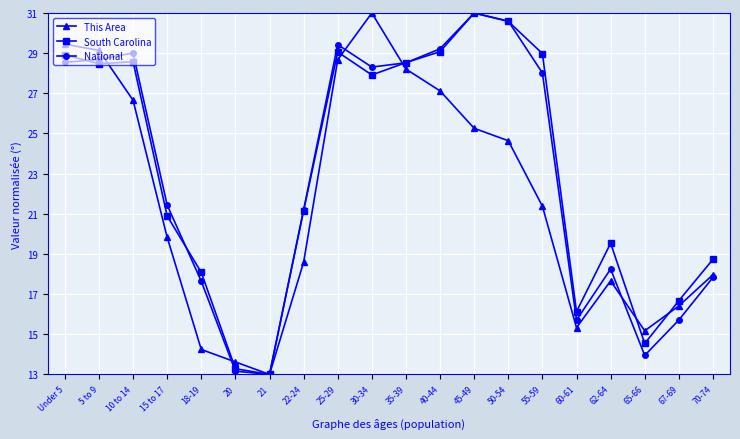

What is the value of the This Area point at the 20th from the left?

18.0